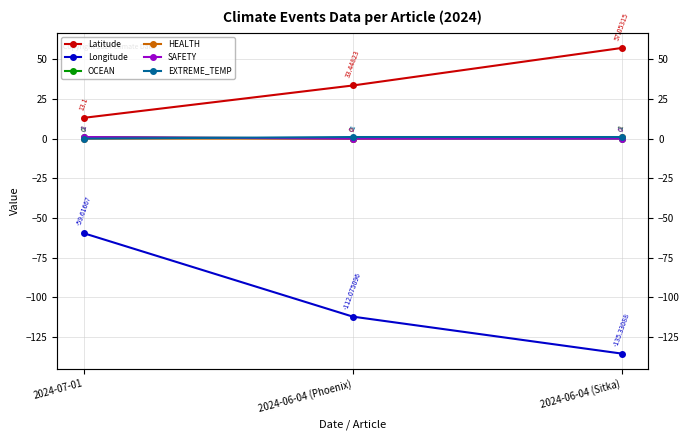

Count the HEALTH values in the range 0 to 1.

3